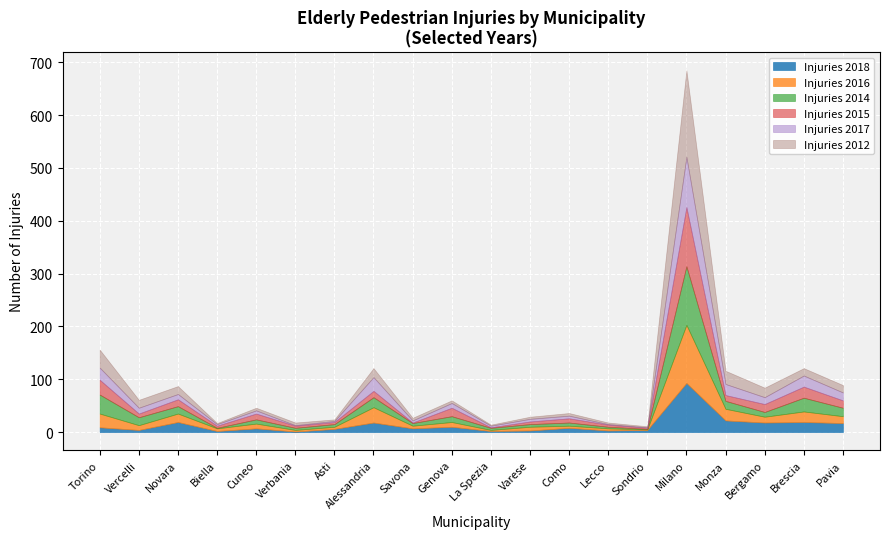

What are all the series names shown in the legend?

Injuries 2018, Injuries 2016, Injuries 2014, Injuries 2015, Injuries 2017, Injuries 2012